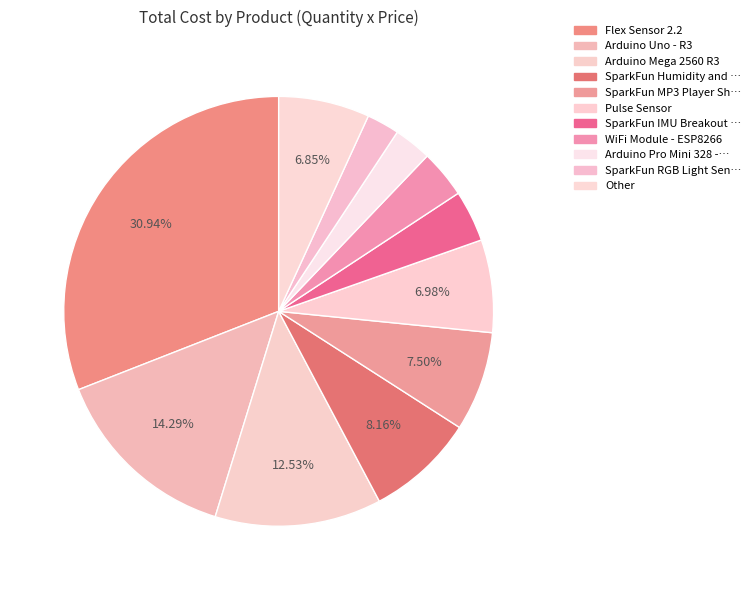

Count the number of slices in the pie.

11